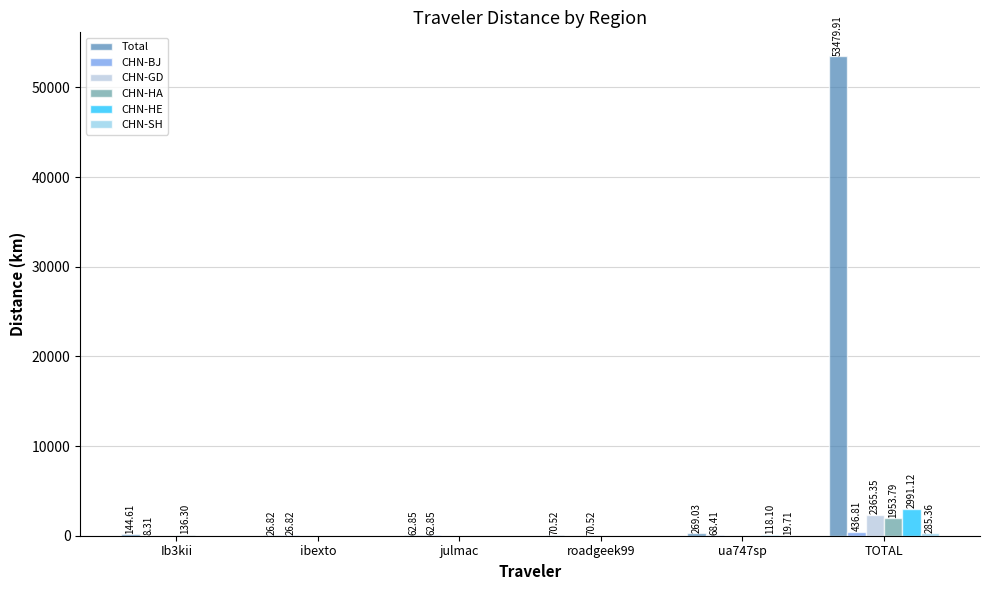

Which series has the largest range (max minus min)?

Total